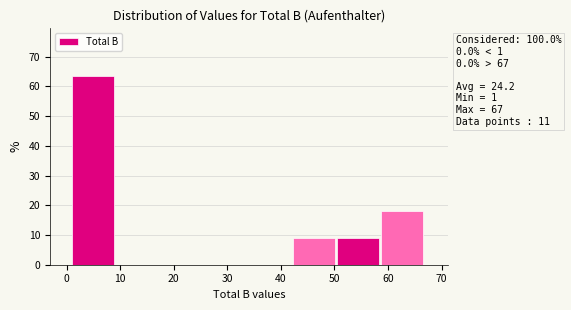

Which range on the x-axis has the tallest bar?

1 to 9